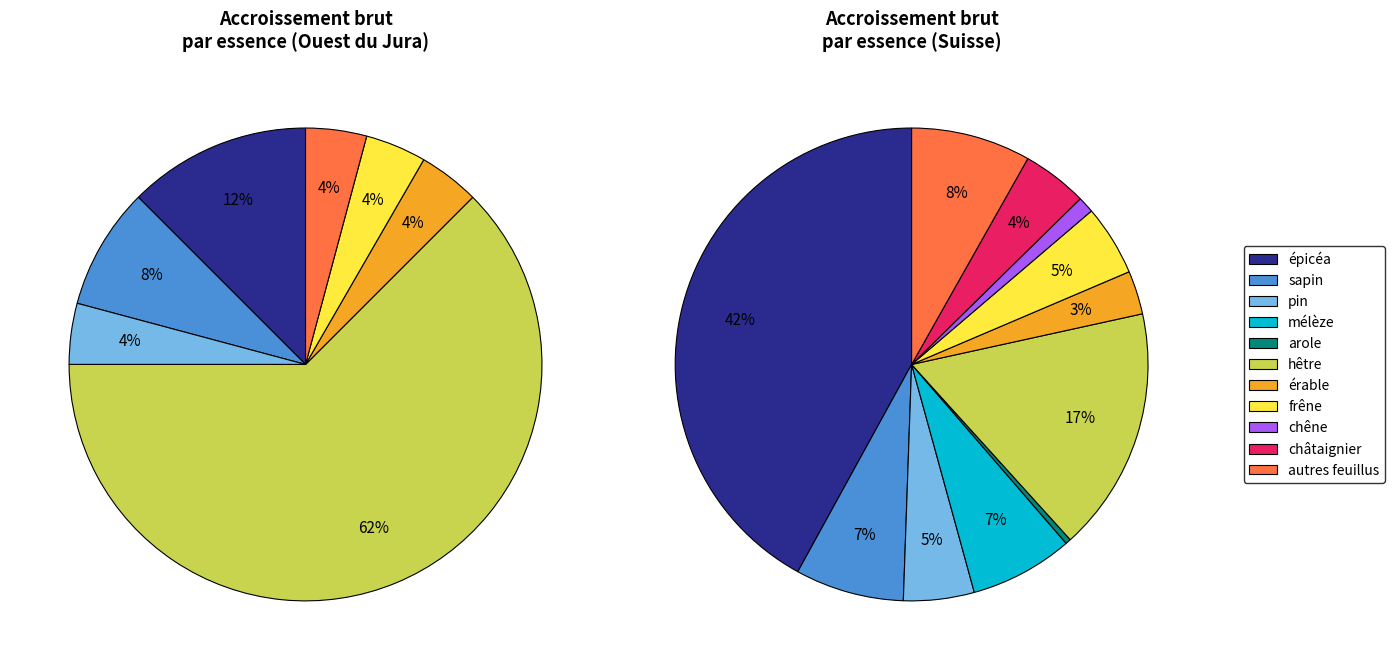

Is it true that autres feuillus is 1% of the pie?

False